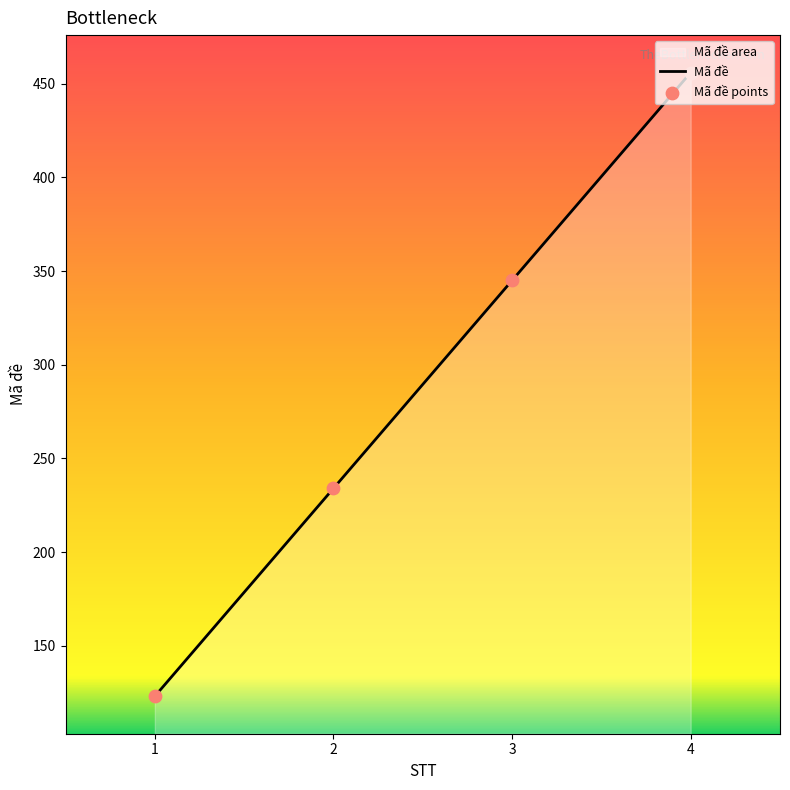

What is the ratio of the value at 1 to the value at 4?

0.3